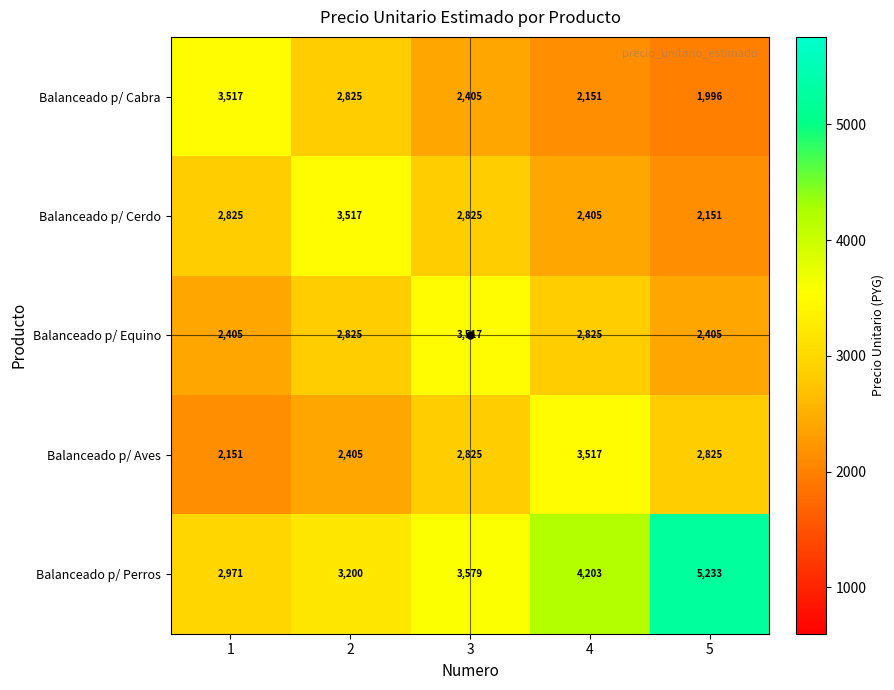

What is the minimum value shown in the chart?

1996